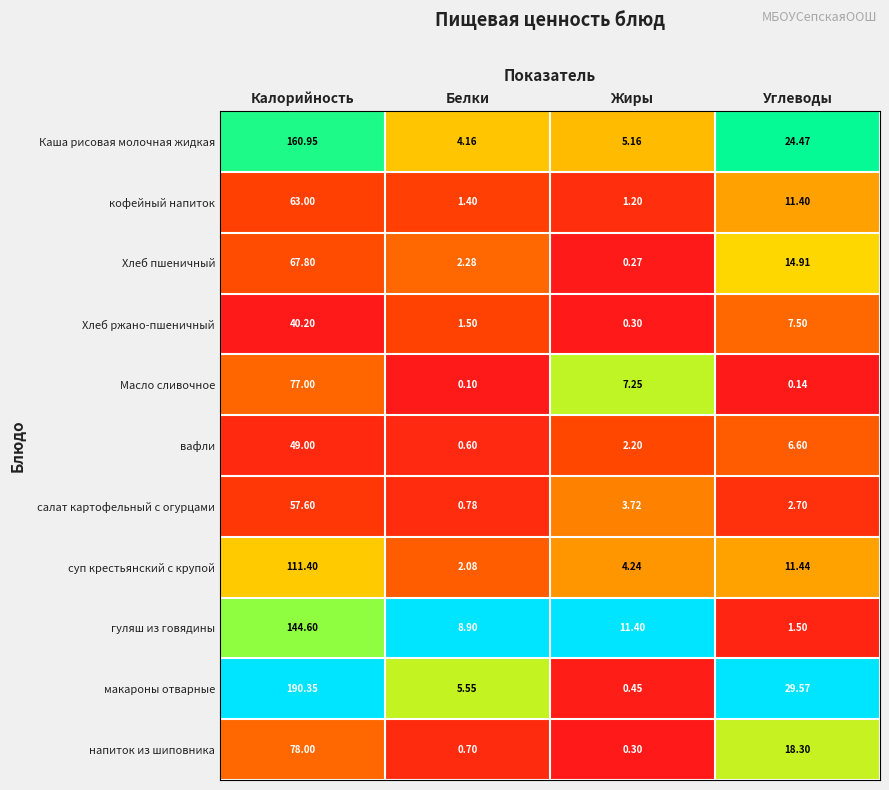

Where is Масло сливочное nearest to the value 38?

Жиры